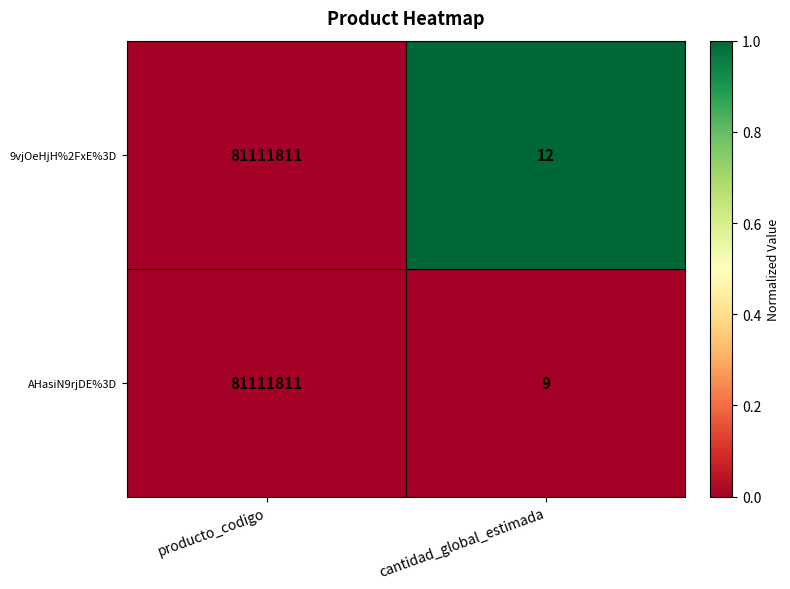

Which series has the widest spread of values?

AHasiN9rjDE%3D